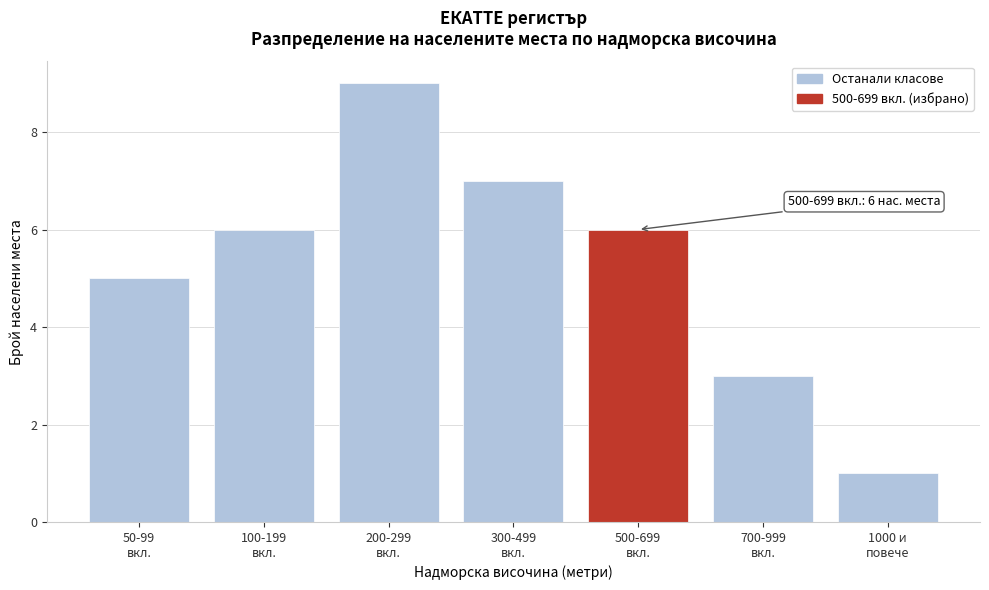

Reading left to right, transcribe all the data shown in this chart.

5	6	9	7	6	3	1